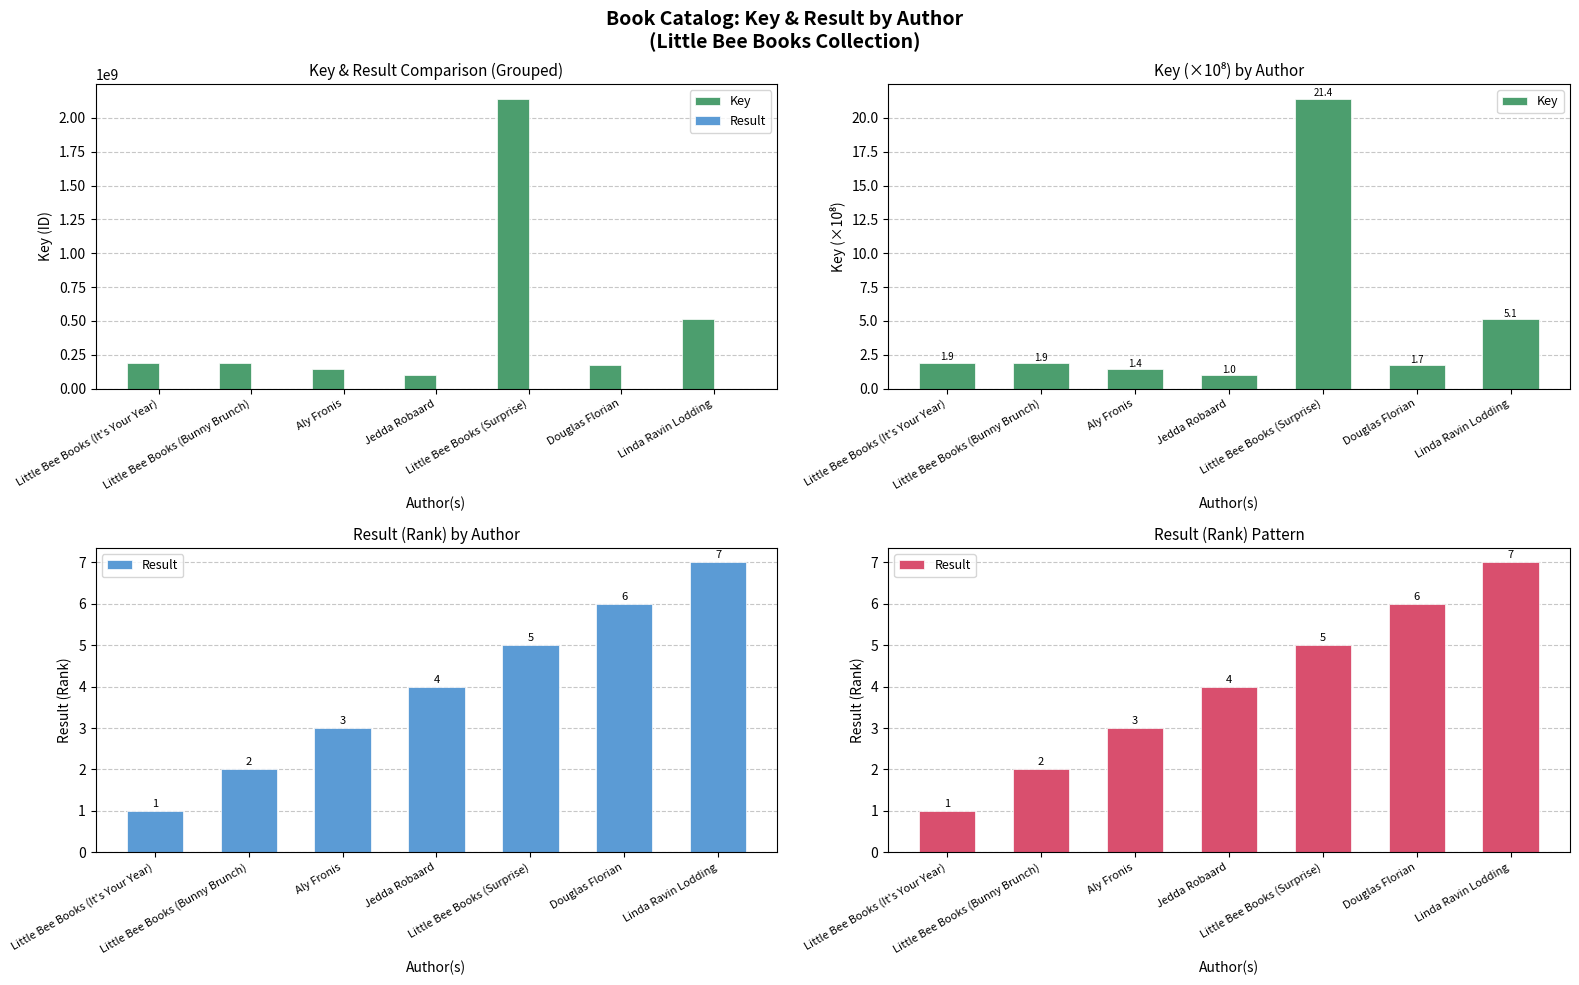

What is the difference between the second highest and second lowest values in the Key series?

3.7